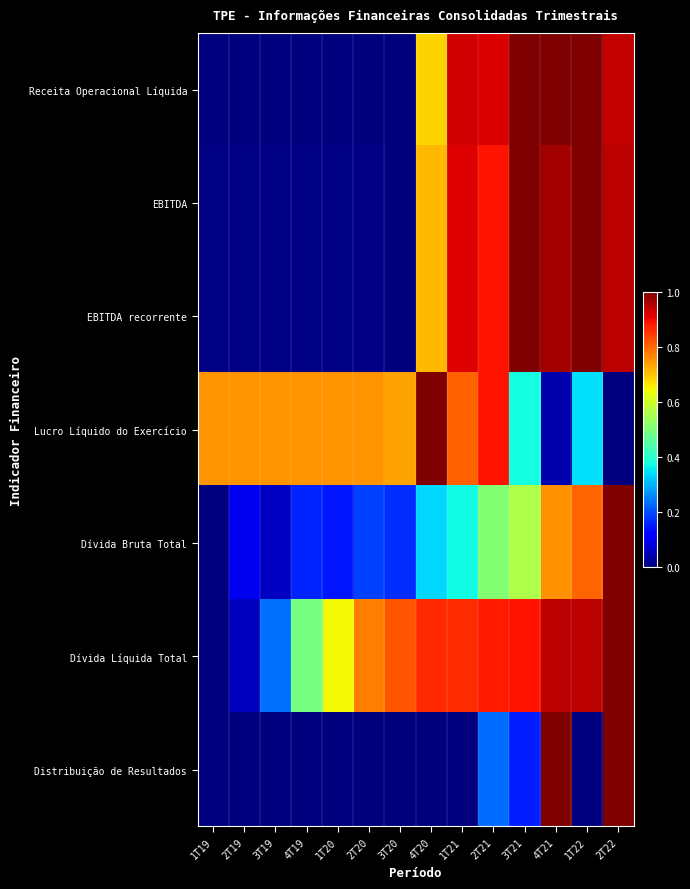

Which series changed the most between 2T21 and 1T22?

Lucro Líquido do Exercício